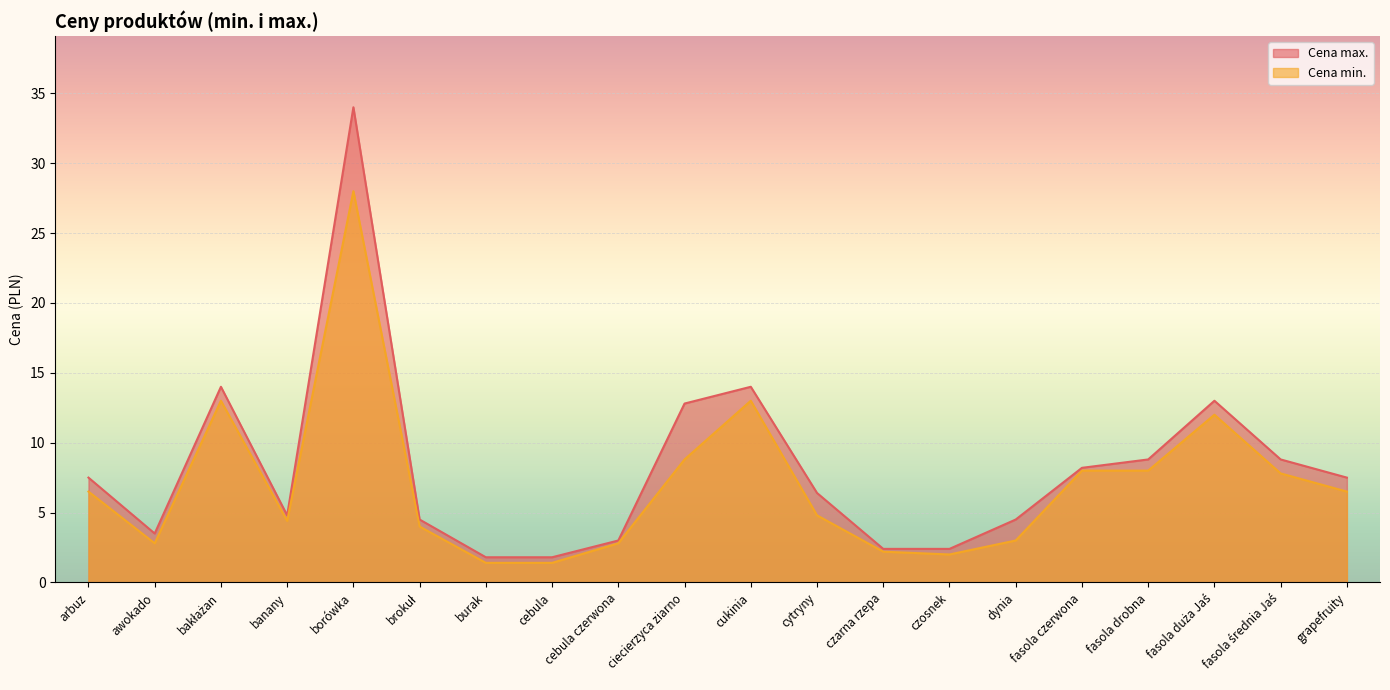

Does the chart display data point markers on the line(s)?

No